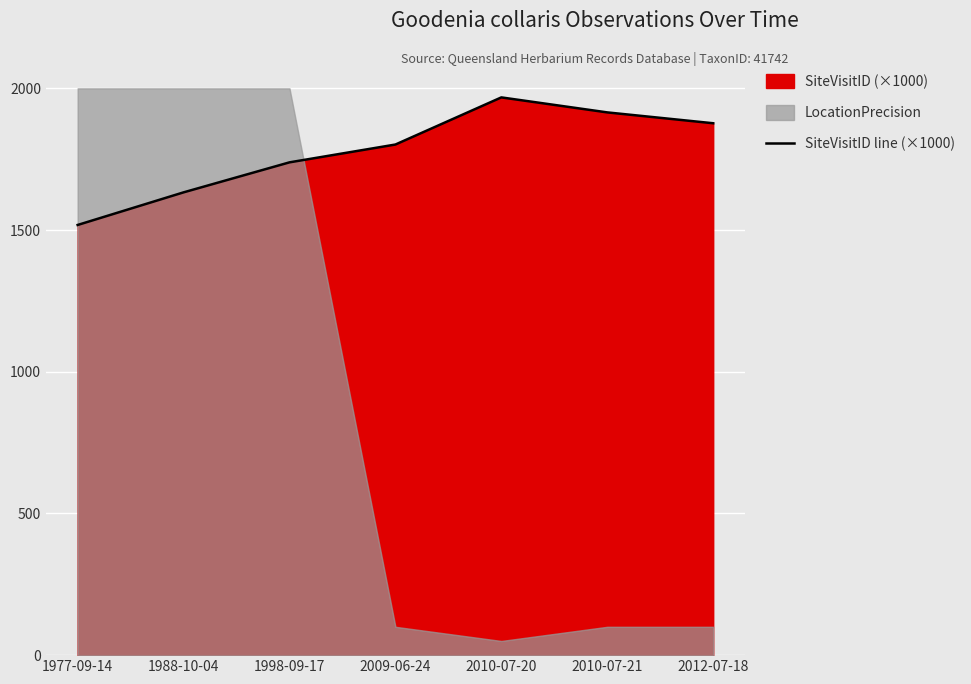

List the labels in order of value, smallest first.

1977-09-14, 1988-10-04, 1998-09-17, 2009-06-24, 2012-07-18, 2010-07-21, 2010-07-20